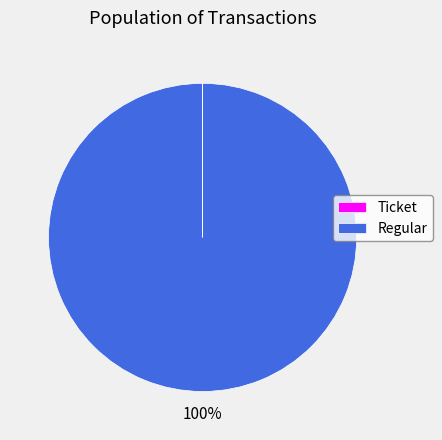

Does Regular account for over 50% of the chart?

Yes